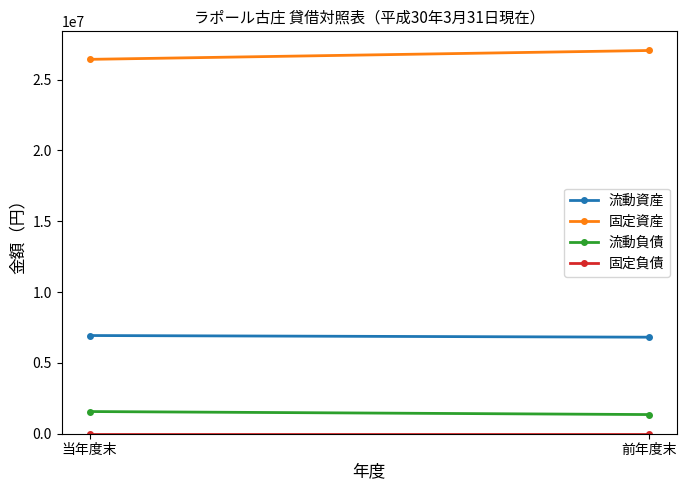

Is it true that 固定資産 equals 17411240 at 当年度末?

False